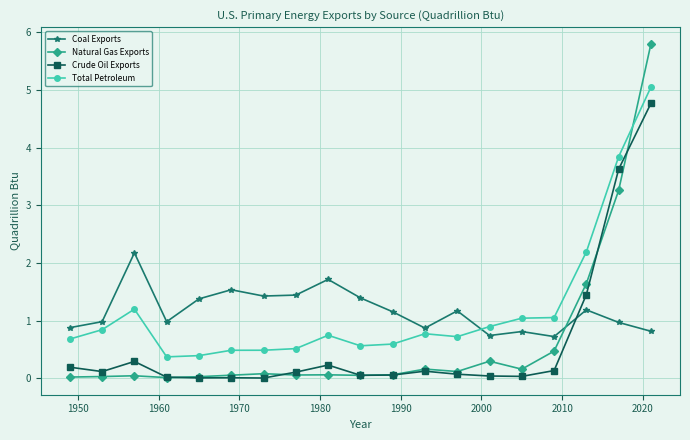

Which series has the largest range (max minus min)?

Natural Gas Exports